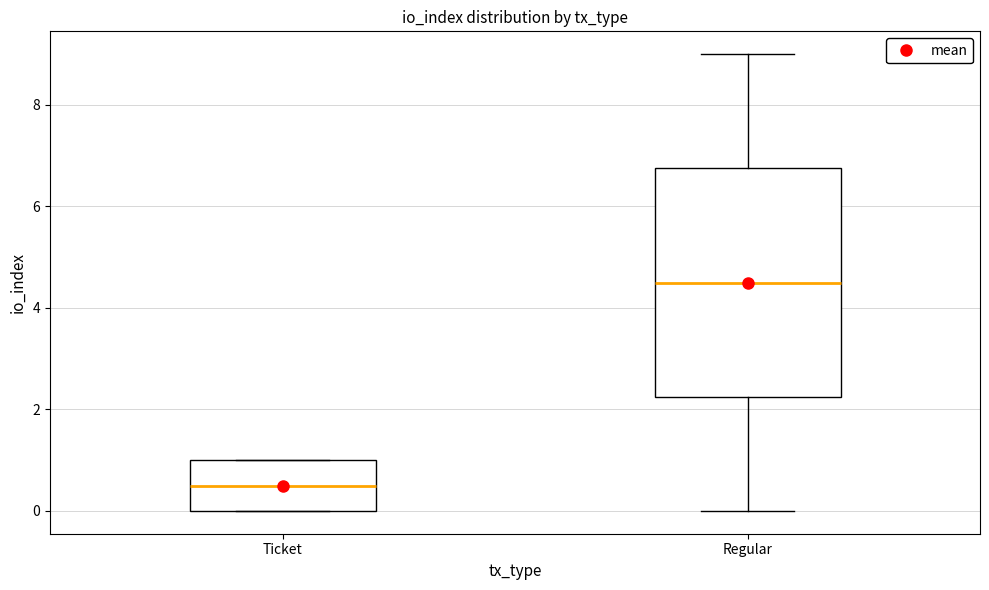

Reading left to right, read every box against the y-axis: the position of its median line, the range the box covers, and the ends of its whiskers. The values are not printed on the chart, so give them approximately, as read against the axis.

Ticket: median 0.6, box 0.0 to 1.0, whiskers 0.0 to 1.0
Regular: median 4.6, box 2.2 to 6.8, whiskers 0.0 to 9.0